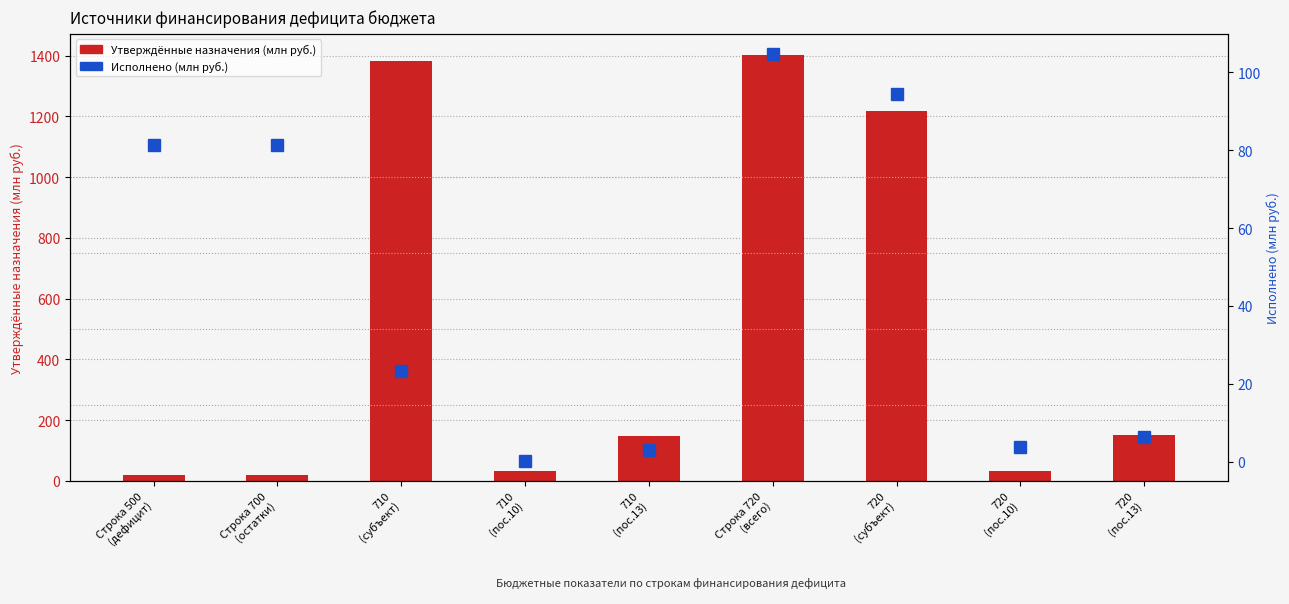

True or false: Утверждённые назначения (млн руб.) has a value of 31.6 at 710
(пос.10).

True